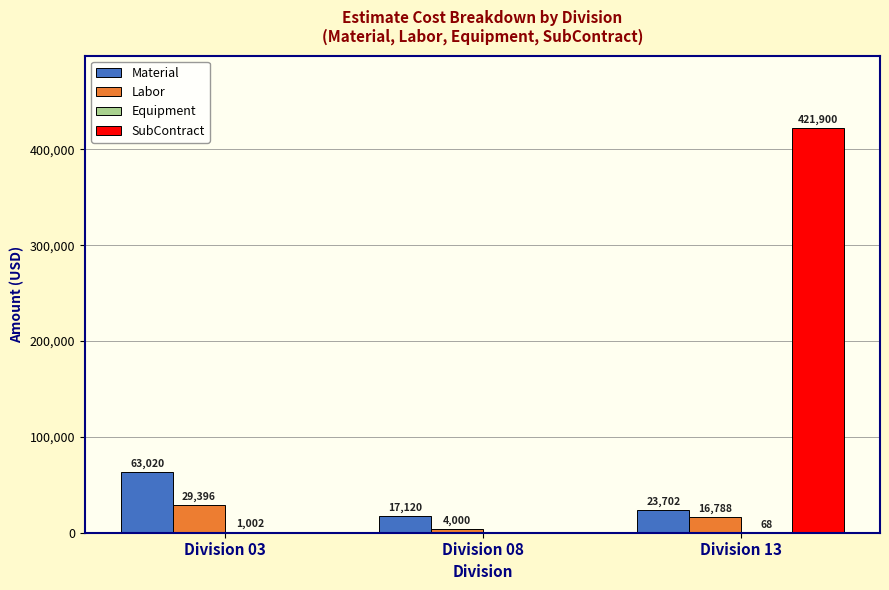

Read the Labor value at Division 03.

29395.5